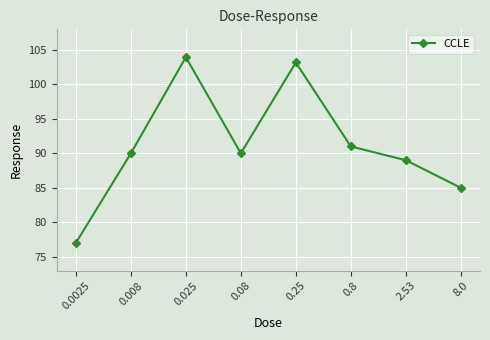

What is the greatest value displayed?

104.0